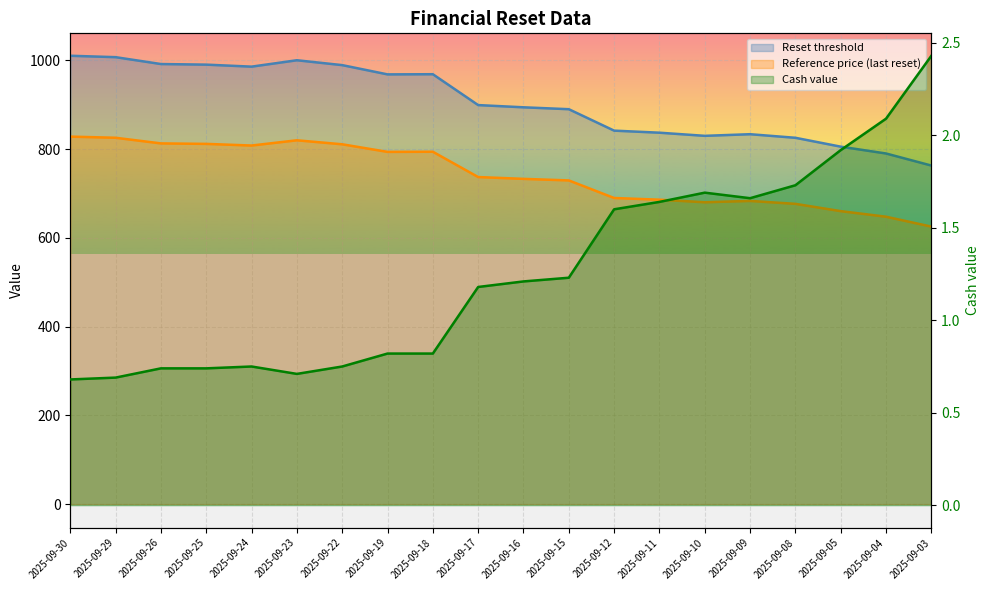

What value does the Reference price series have at 2025-09-10?

829.8